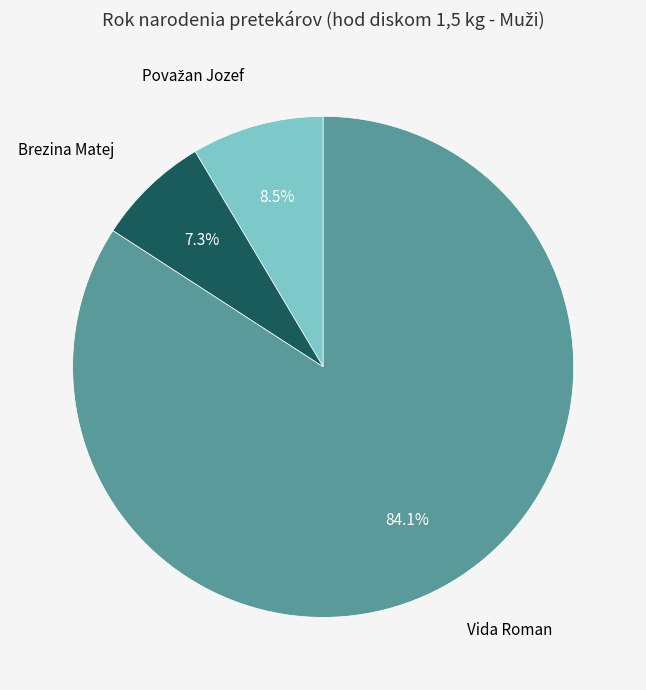

Does any single category account for the majority?

Yes